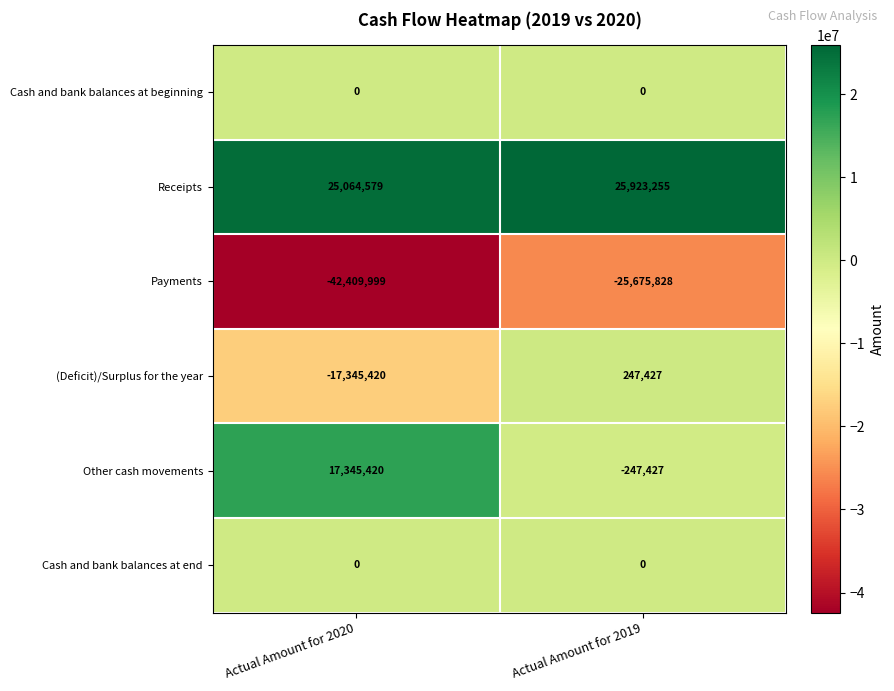

What is the difference between the highest and lowest values at Actual Amount for 2019?

51599083